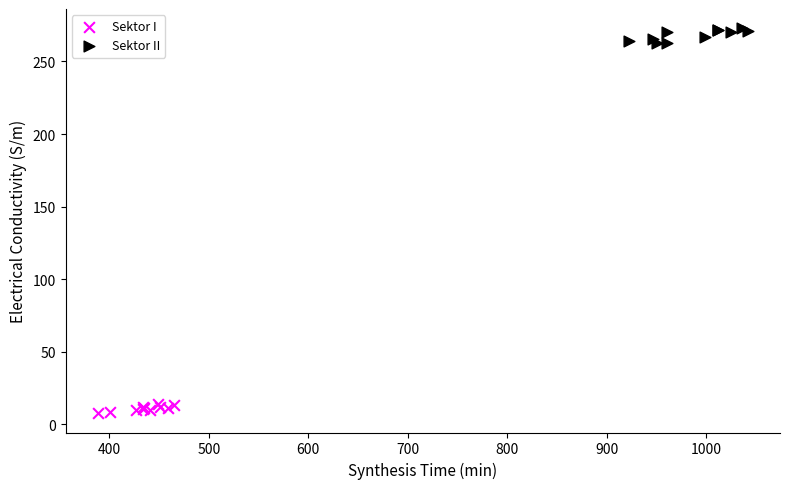

Which series reaches the minimum Y coordinate?

Sektor I